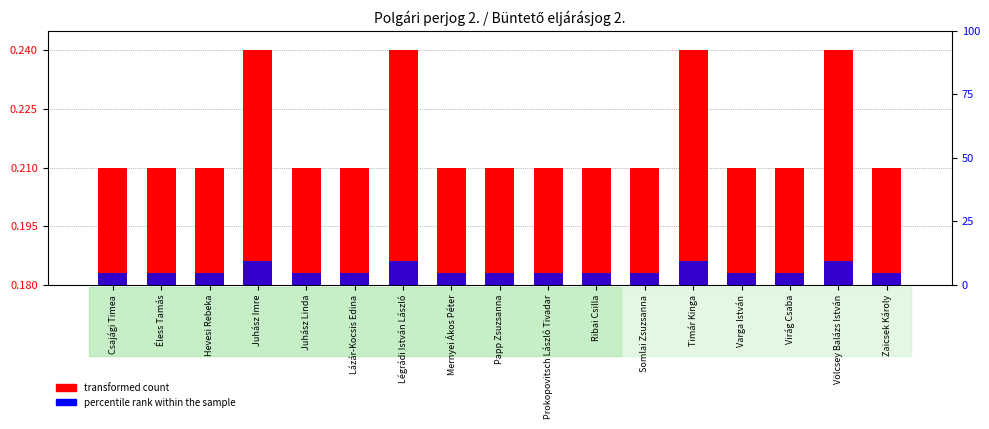

Is it true that percentile rank within the sample equals 16.5 at Timár Kinga?

False